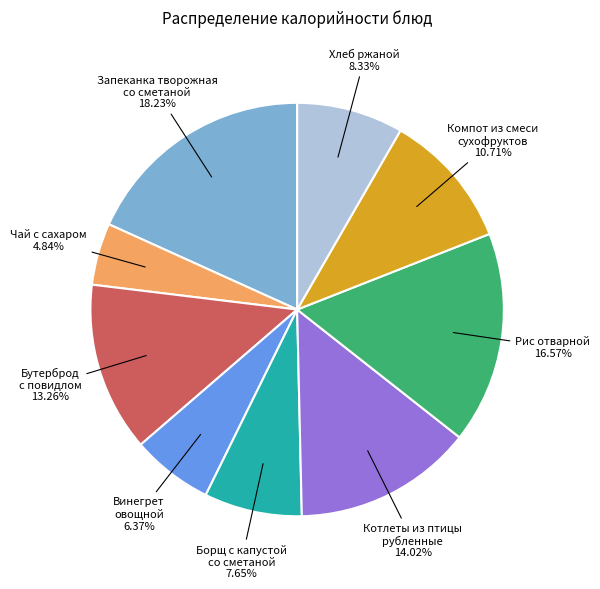

To the nearest percent, what is the difference between the largest and smallest slice percentages?

13%